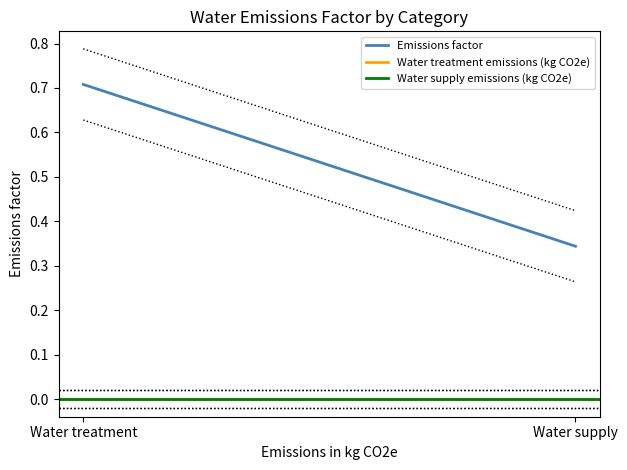

What are all the series names shown in the legend?

Emissions factor, Water treatment emissions (kg CO2e), Water supply emissions (kg CO2e)